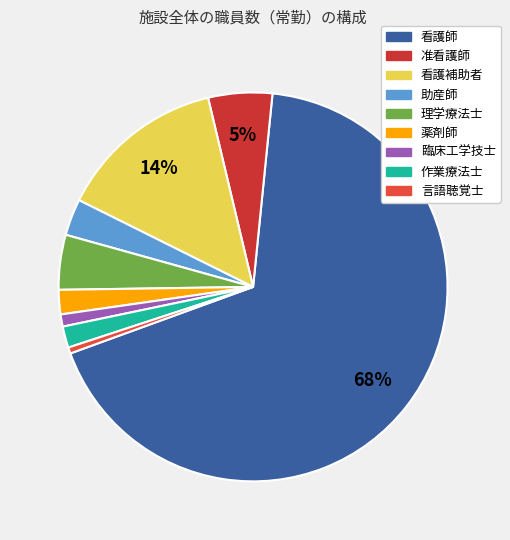

Does 准看護師 account for over 50% of the chart?

No